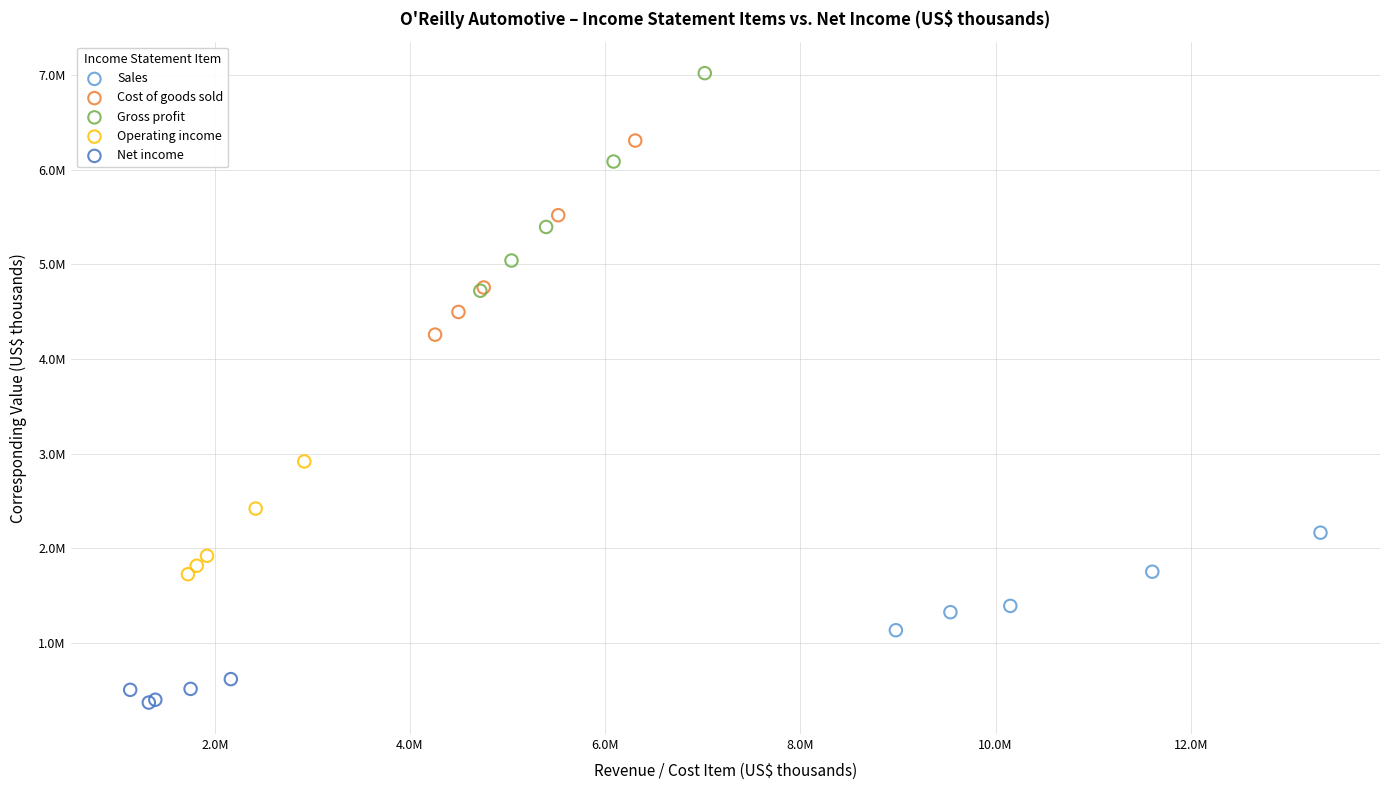

Which series reaches the maximum Y coordinate?

Gross profit